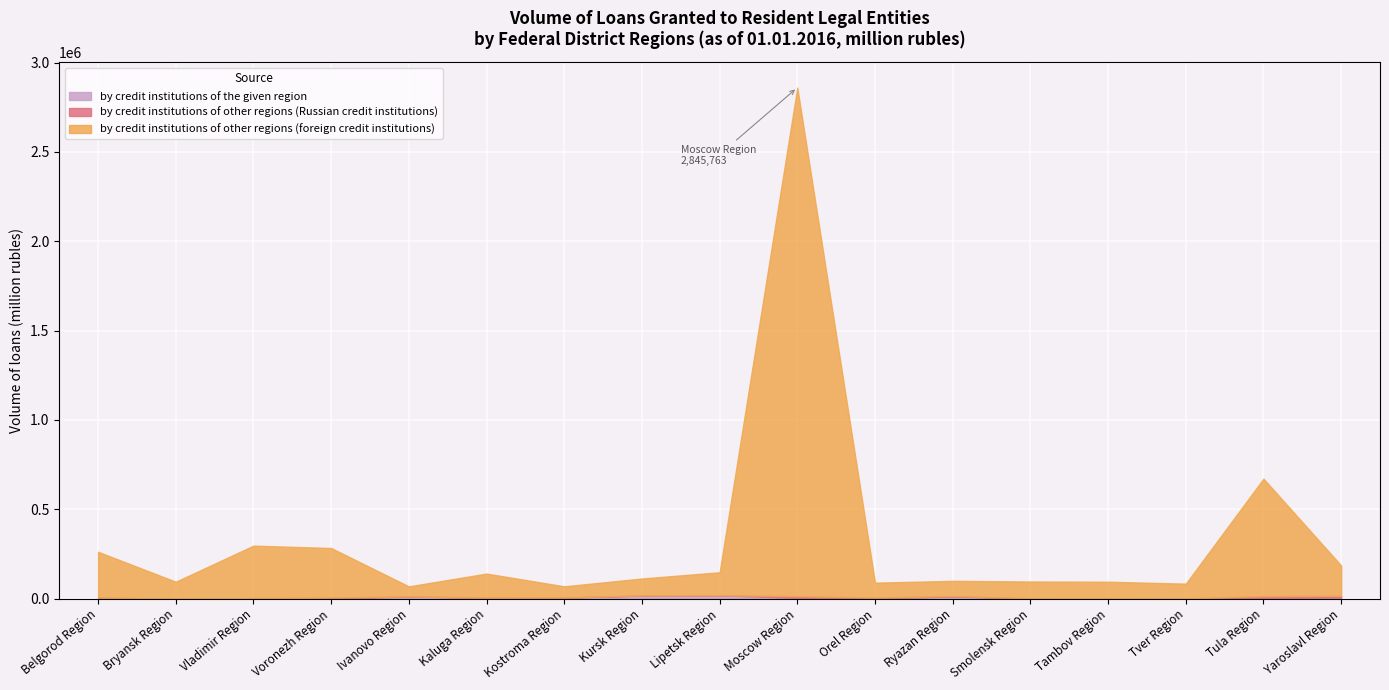

Rank the series at Orel Region from lowest to highest value.

by credit institutions of the given region, by credit institutions of other regions (Russian credit institutions), by credit institutions of other regions (foreign credit institutions)